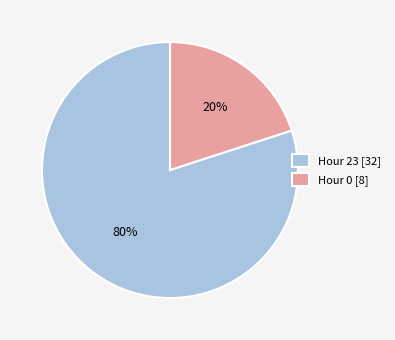

Which category accounts for the majority?

Hour 23 [32]